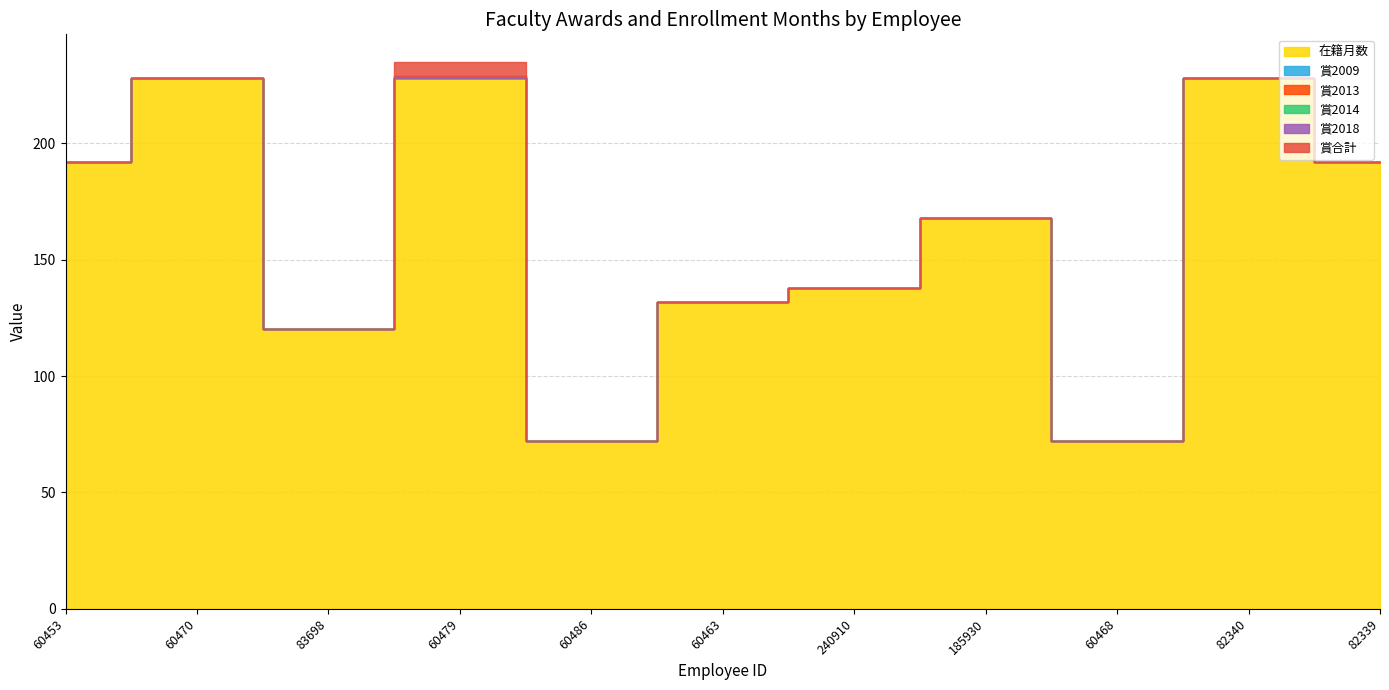

Reading left to right, extract all data points from this chart.

在籍月数: 60453=192	60470=228	83698=120	60479=228	60486=72	60463=132	240910=138	185930=168	60468=72	82340=228	82339=192
賞2009: 60453=0	60470=0	83698=0	60479=0	60486=0	60463=0	240910=0	185930=0	60468=0	82340=0	82339=0
賞2013: 60453=0	60470=0	83698=0	60479=0	60486=0	60463=0	240910=0	185930=0	60468=0	82340=0	82339=0
賞2014: 60453=0	60470=0	83698=0	60479=0	60486=0	60463=0	240910=0	185930=0	60468=0	82340=0	82339=0
賞2018: 60453=0	60470=0	83698=0	60479=1	60486=0	60463=0	240910=0	185930=0	60468=0	82340=0	82339=0
賞合計: 60453=0	60470=0	83698=0	60479=6	60486=0	60463=0	240910=0	185930=0	60468=0	82340=0	82339=0